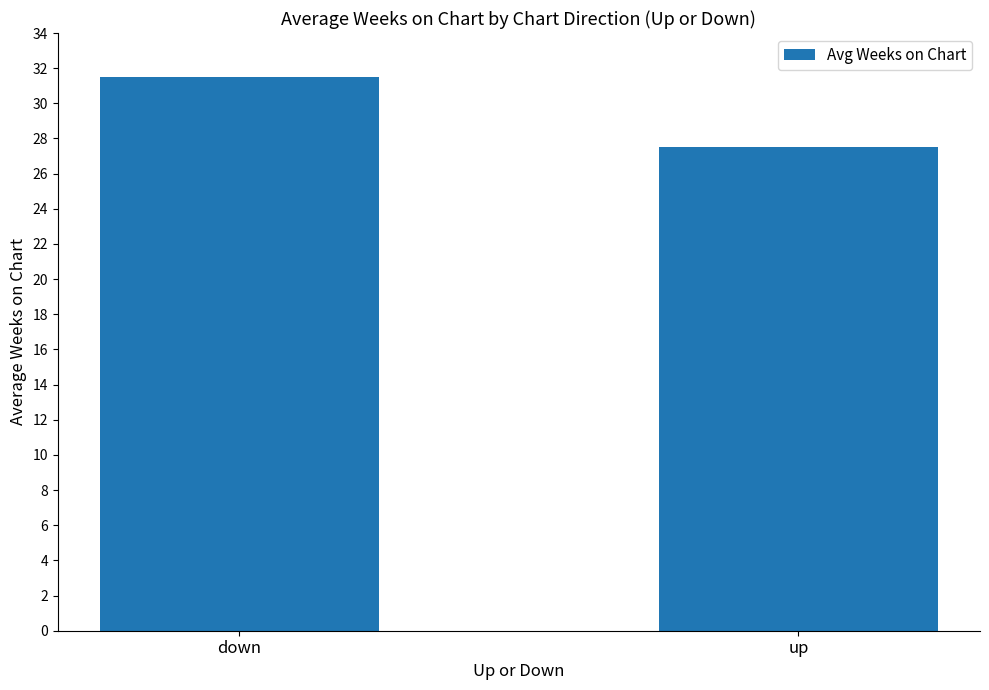

At which category does the chart reach its peak across all series?

down